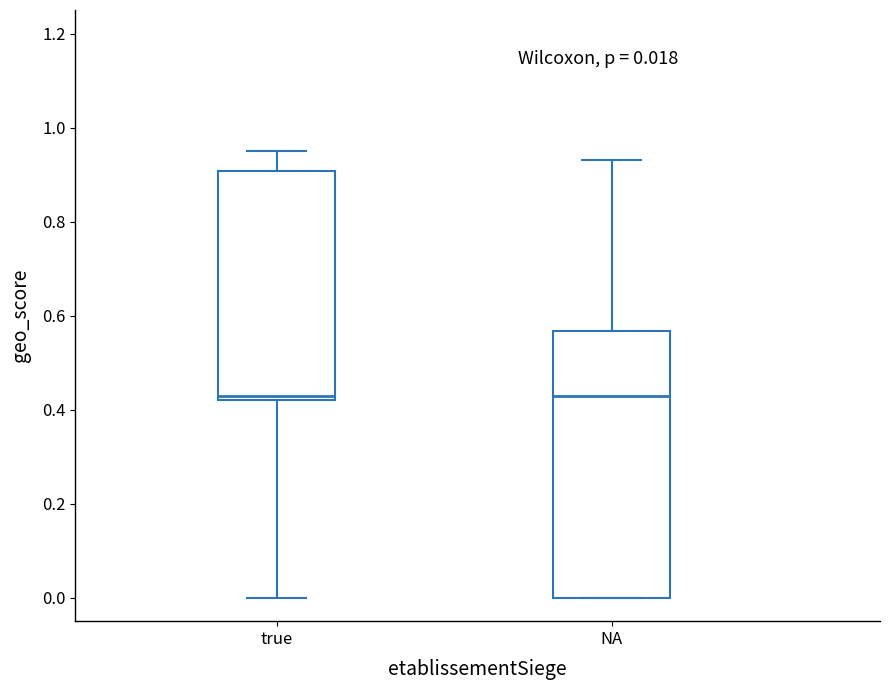

Which box is the tallest, from its lower edge to its upper edge?

NA